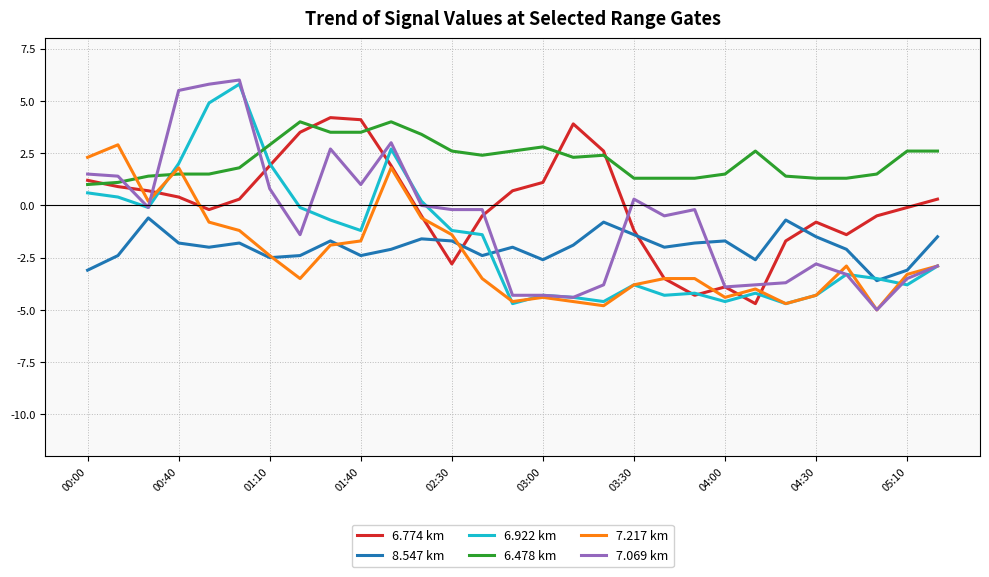

What is the maximum value for 7.069 km?

6.0